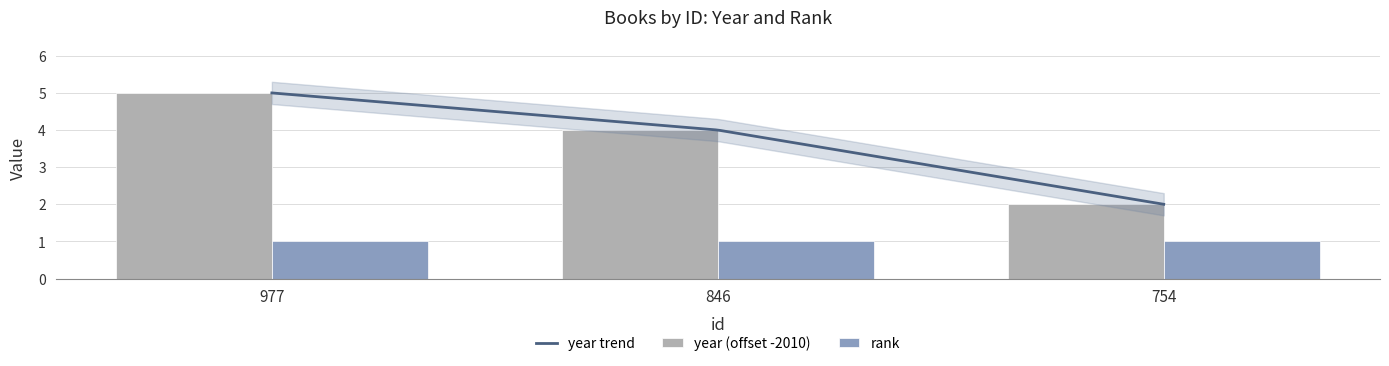

Rank the categories by value from highest to lowest.

977, 846, 754